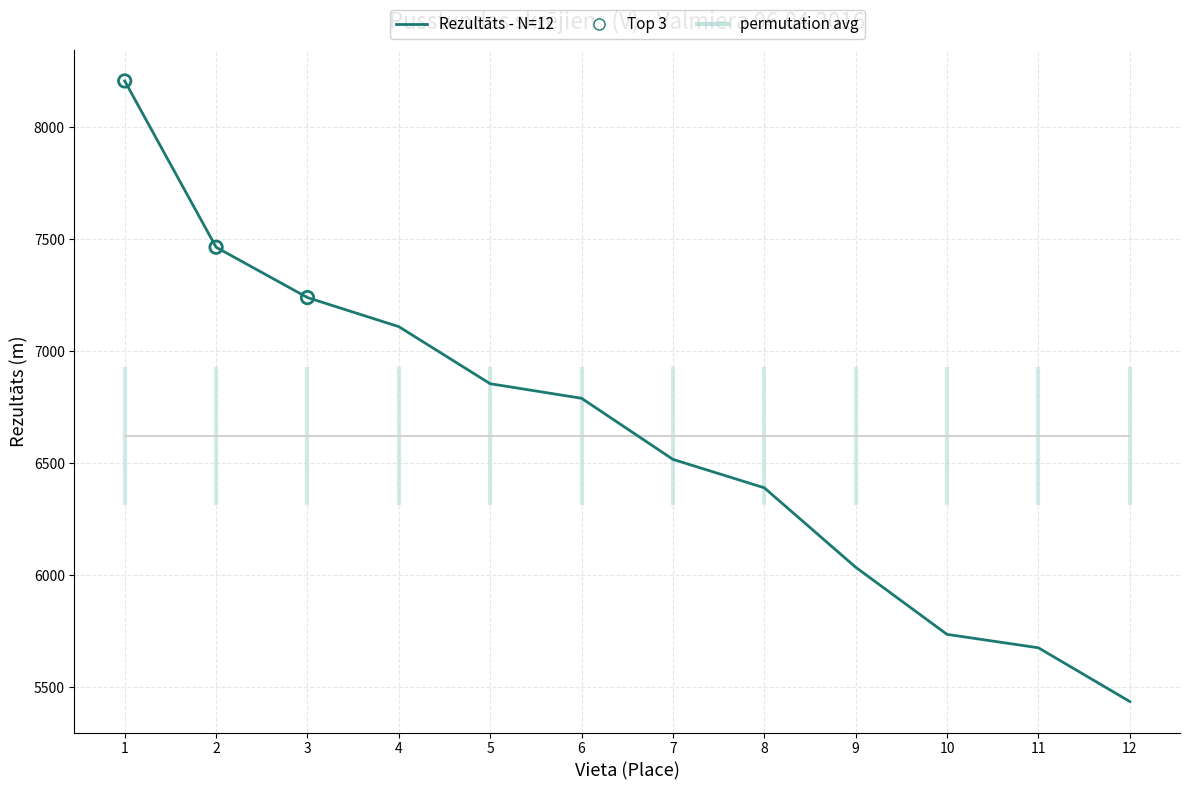

Which series changed the most between 2 and 10?

Rezultāts - N=12